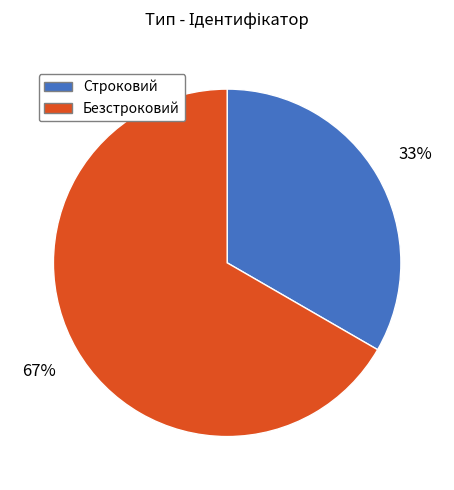

Count the number of slices in the pie.

2